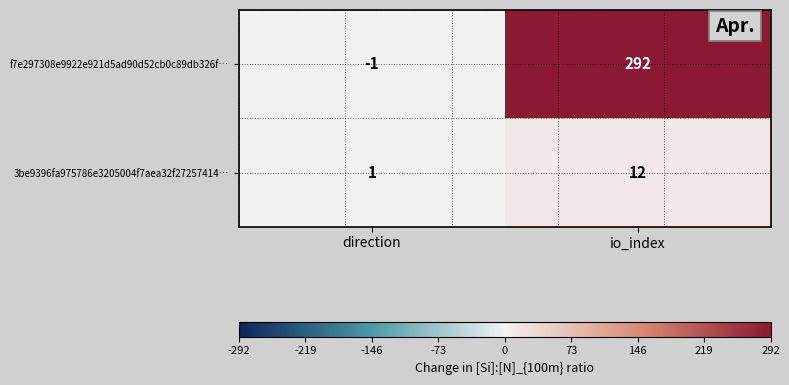

Reading left to right, extract all data points from this chart.

f7e297308e9922e921d5ad90d52cb0c89db326f…: direction=-1	io_index=292
3be9396fa975786e3205004f7aea32f27257414…: direction=1	io_index=12